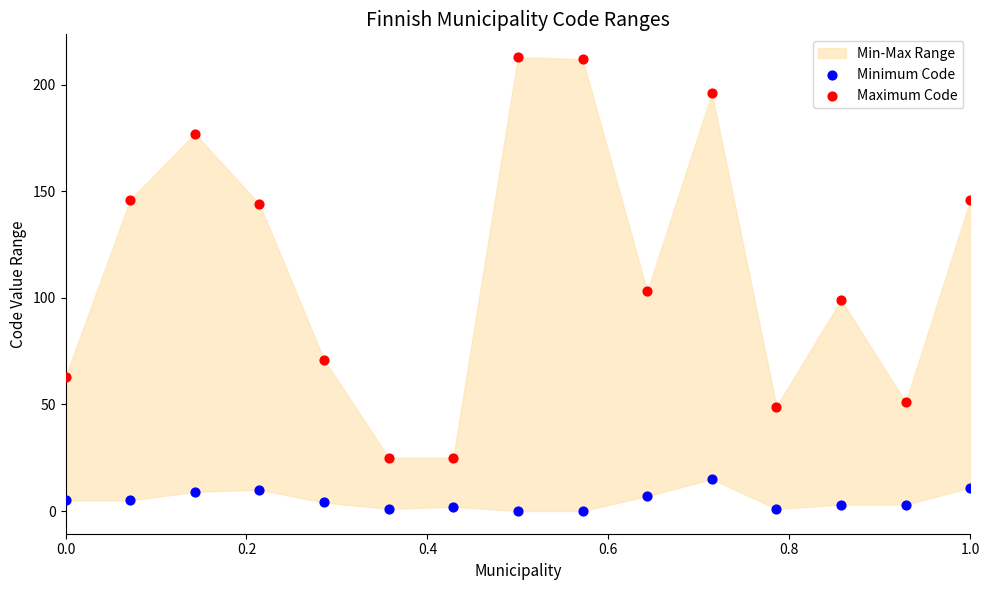

Which series contains the highest Y value?

Maximum Code